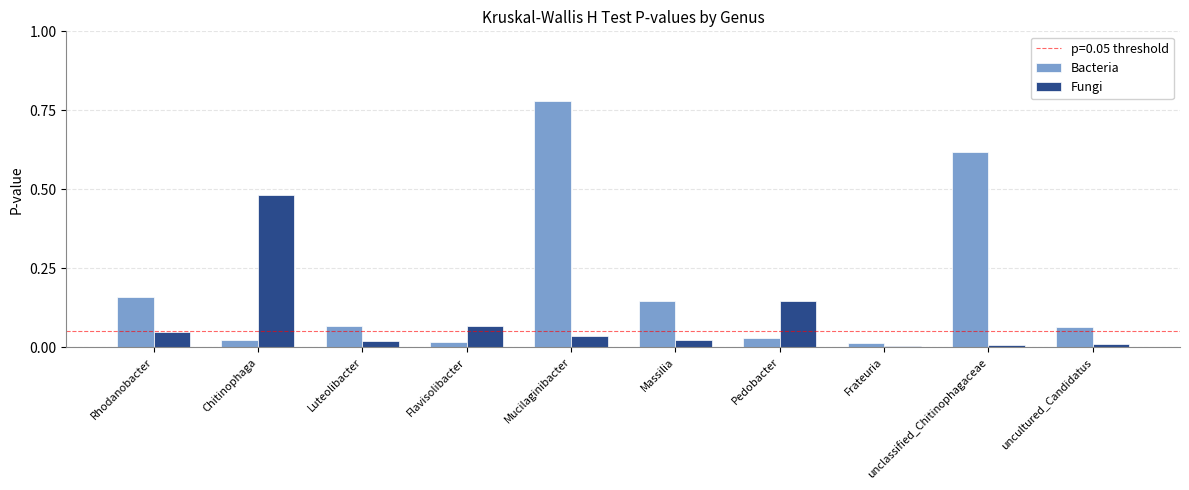

Rank the series by their average value, from lowest to highest.

Fungi, Bacteria